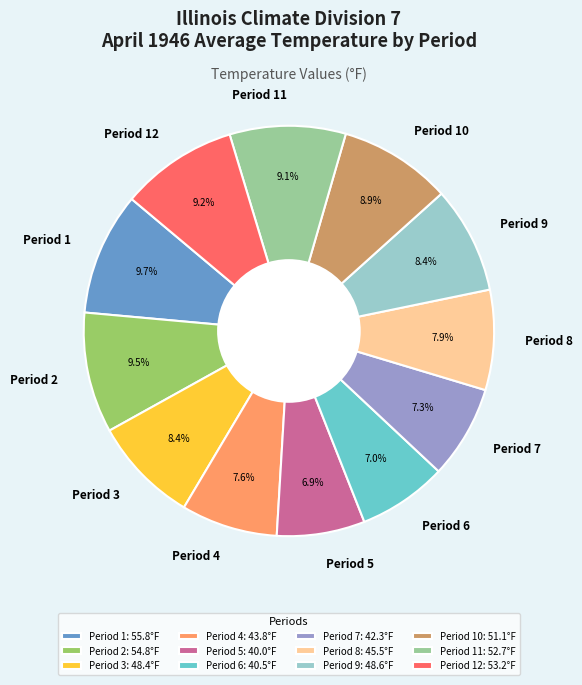

To the nearest percent, what is the difference between the largest and smallest slice percentages?

3%